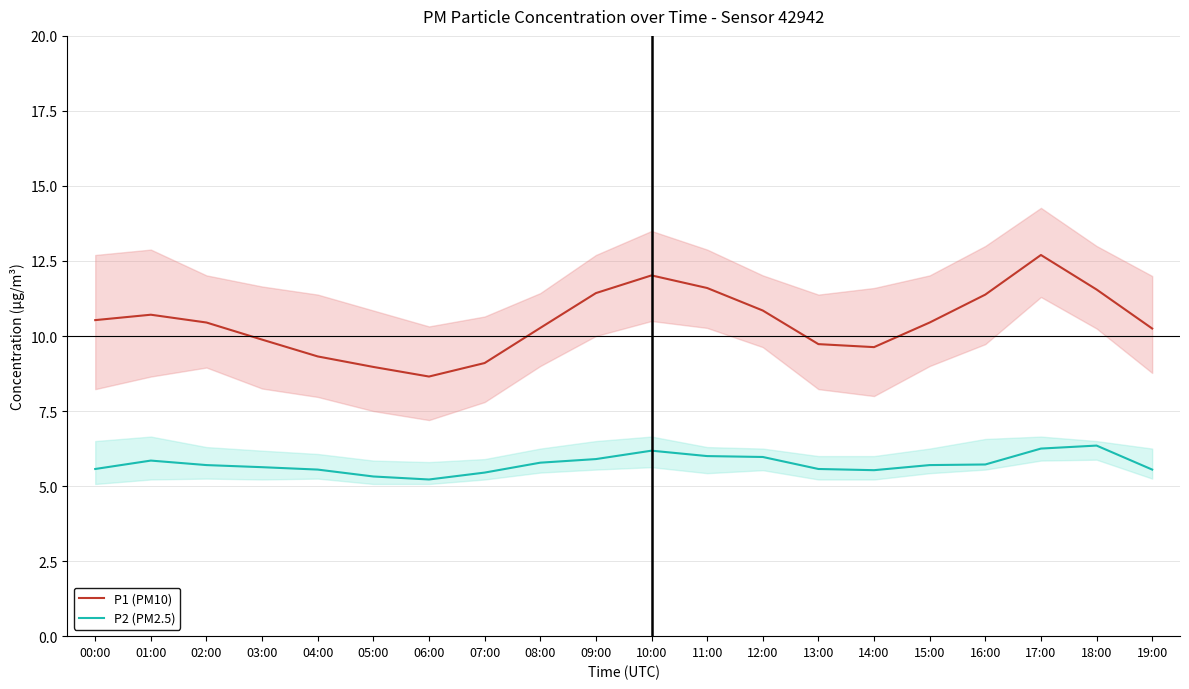

Reading left to right, what are all the values shown in this chart?

P1 (PM10): 10.5	10.7	10.4	9.9	9.3	9.0	8.7	9.1	10.3	11.4	12.0	11.6	10.8	9.7	9.6	10.4	11.4	12.7	11.6	10.2
P2 (PM2.5): 5.6	5.8	5.7	5.6	5.5	5.3	5.2	5.5	5.8	5.9	6.2	6.0	6.0	5.6	5.5	5.7	5.7	6.2	6.3	5.5